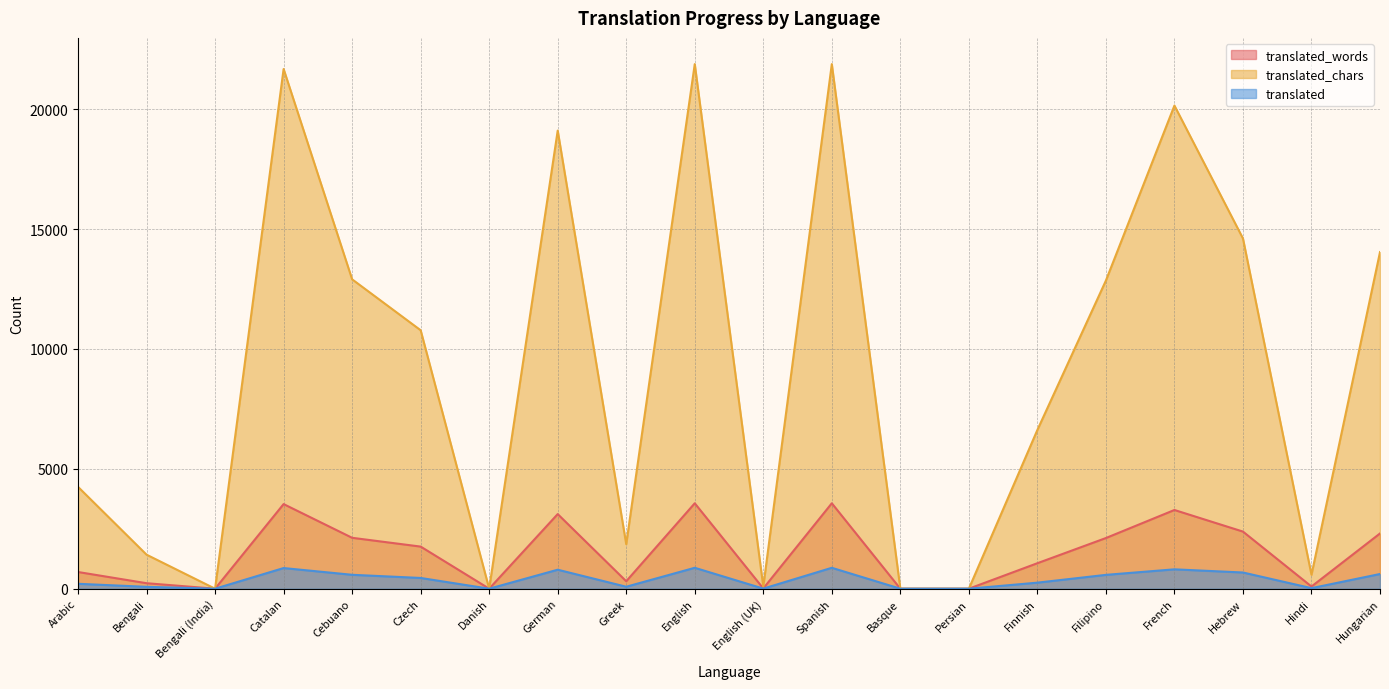

What position from the left is Hebrew?

18